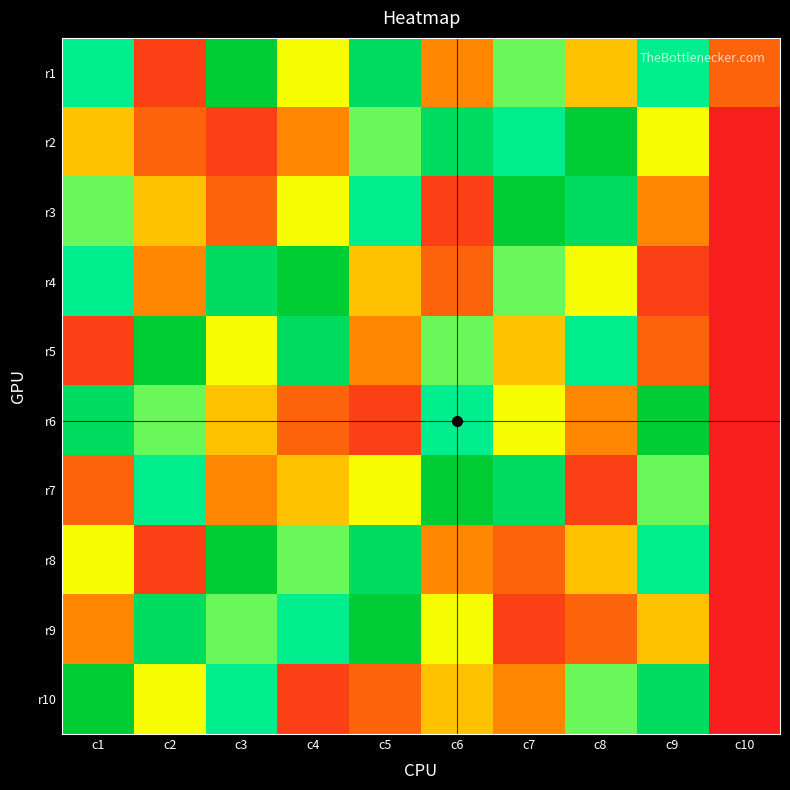

At which category is the sum across all series the highest?

c3